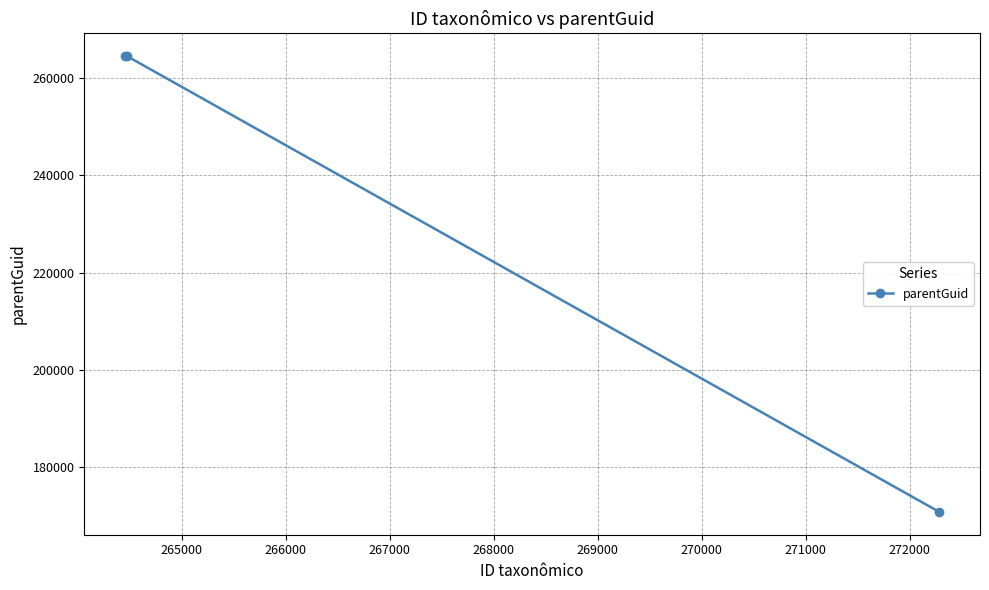

What is the difference between the maximum and minimum values?

93622